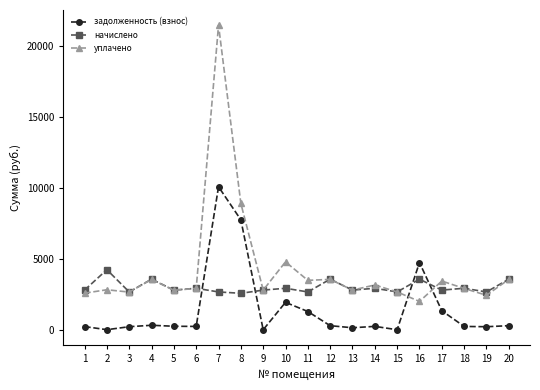

What is the difference between the highest and lowest values at 18?

2684.9